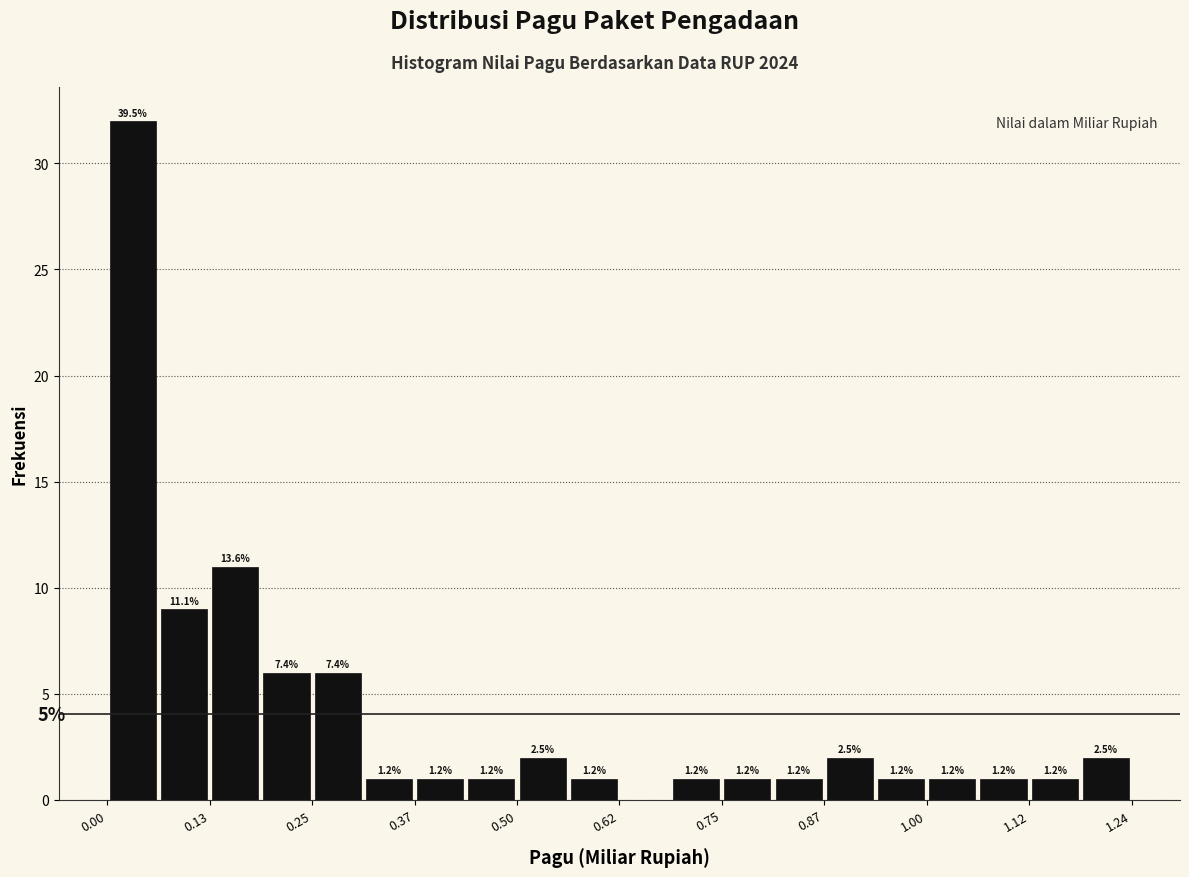

Read against the x-axis, roughly where is the centre of the tallest bar?

0.04